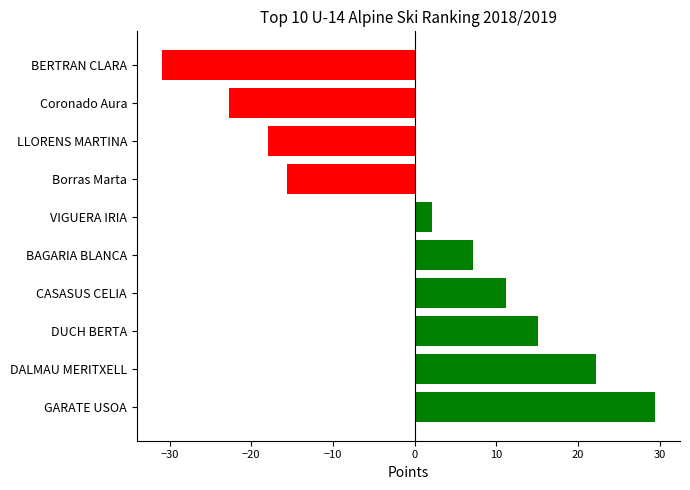

How many values are above zero?

6